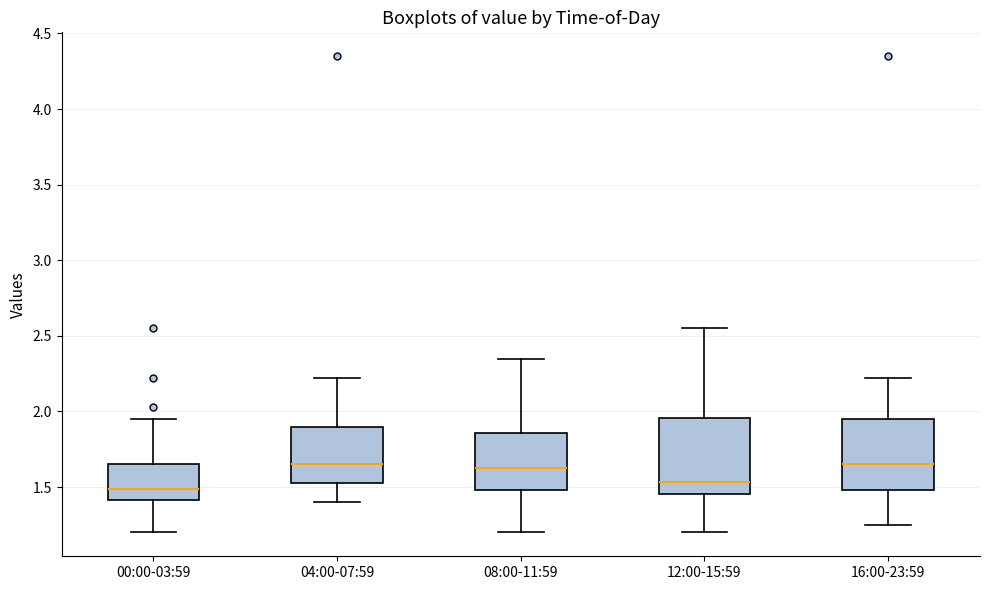

Where is the lower edge of the box for 04:00-07:59 on the y-axis? The values are not printed on the chart, so give them approximately, as read against the axis.

1.55